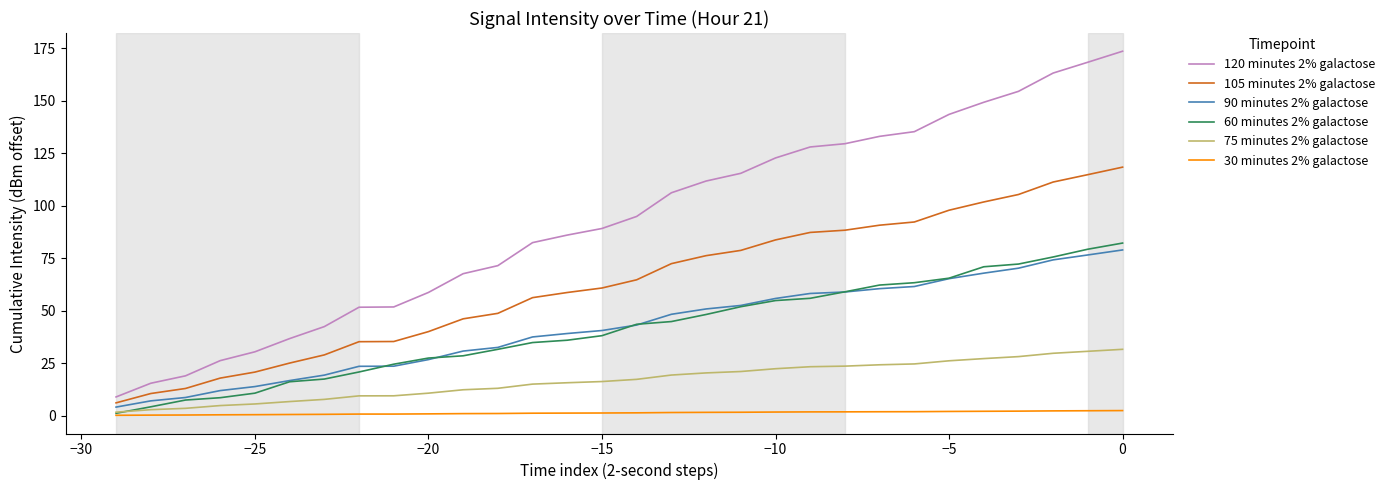

True or false: 60 minutes 2% galactose and 120 minutes 2% galactose intersect in this chart.

False